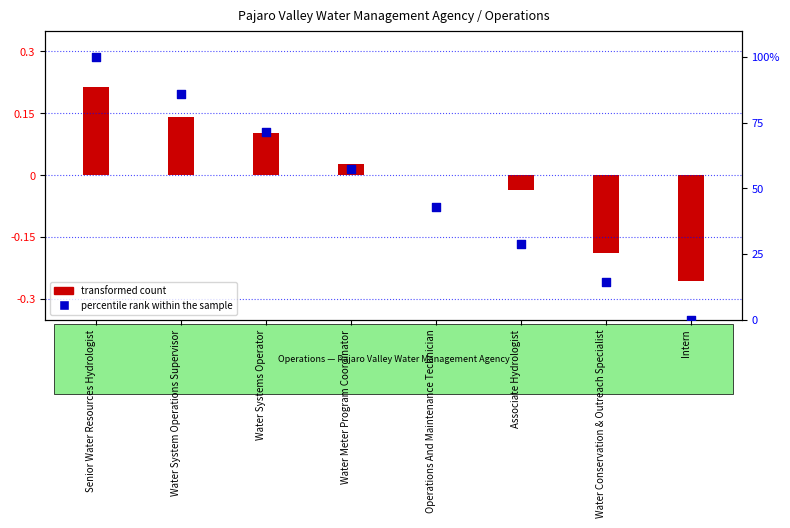

Between Water Meter Program Coordinator and Intern, which is larger?

Water Meter Program Coordinator